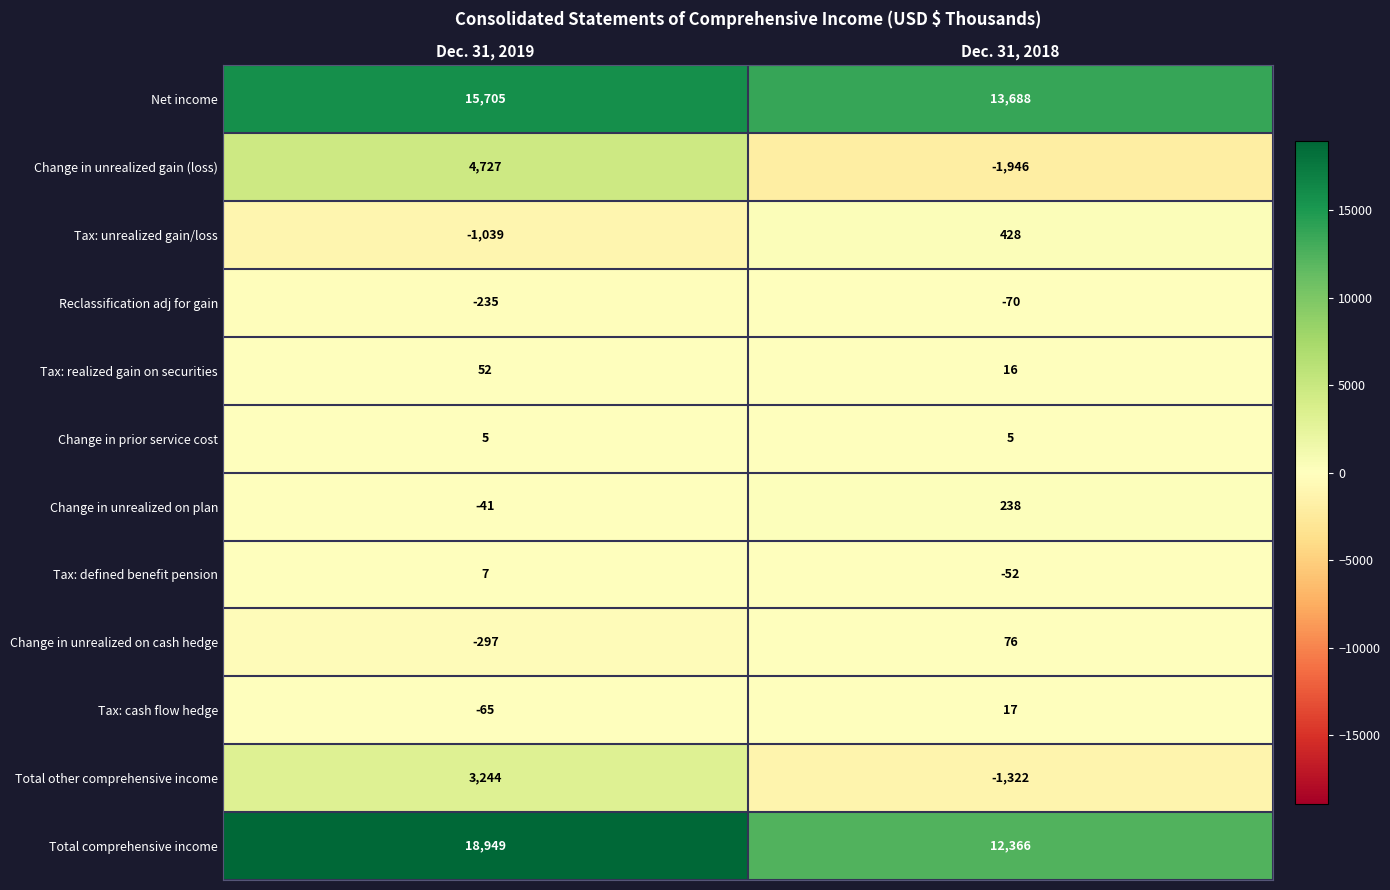

What is the difference between the maximum and minimum values in the Change in unrealized on cash hedge series?

373